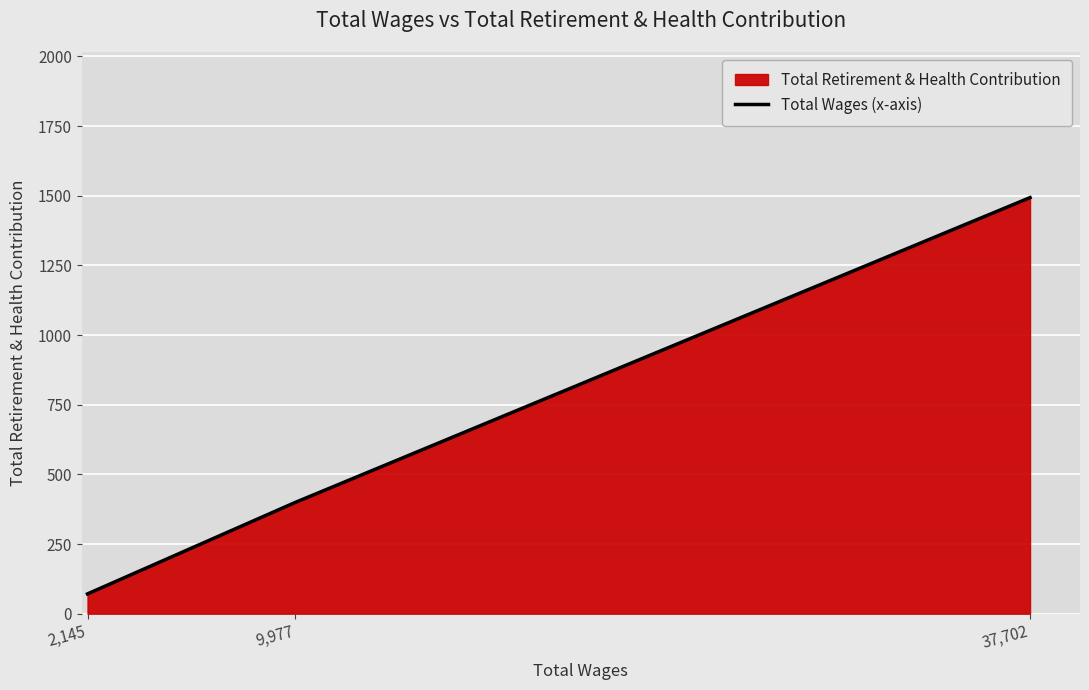

How many values are between 71 and 1493?

3